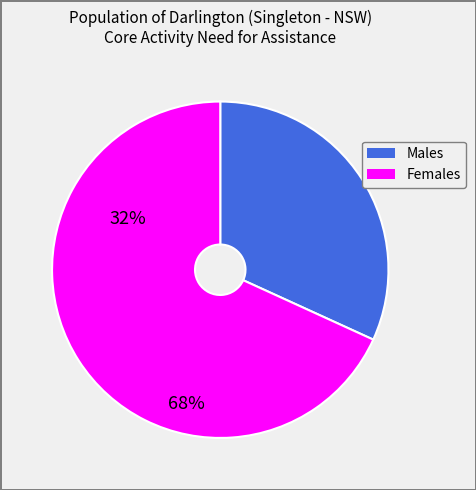

Rank the categories by value from lowest to highest.

Males, Females